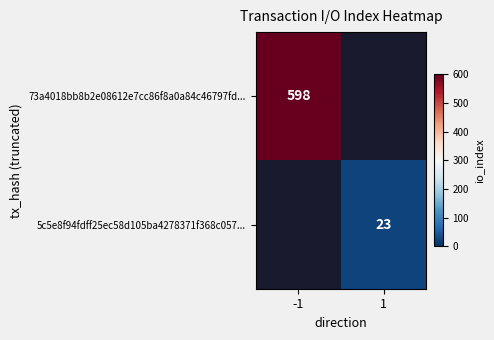

The value of 73a4018bb8b2e08612e7cc86f8a0a84c46797fd... at -1 is 598. True or false?

True